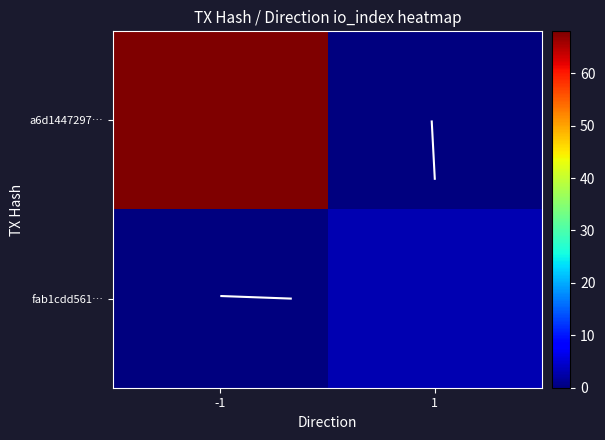

At 1, list the series in order from smallest to largest.

a6d1447297…, fab1cdd561…